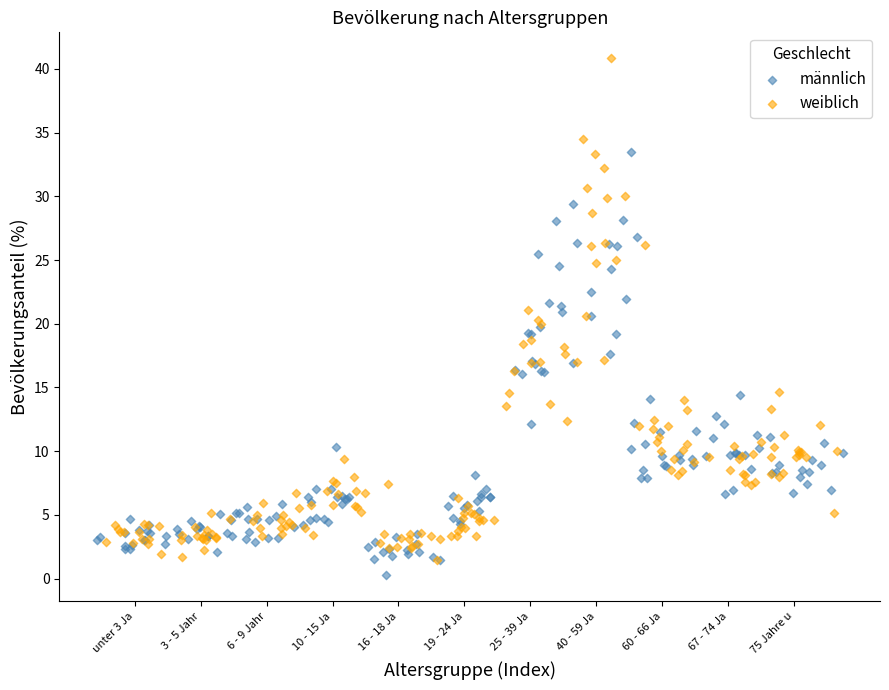

Which series reaches the maximum Y coordinate?

weiblich